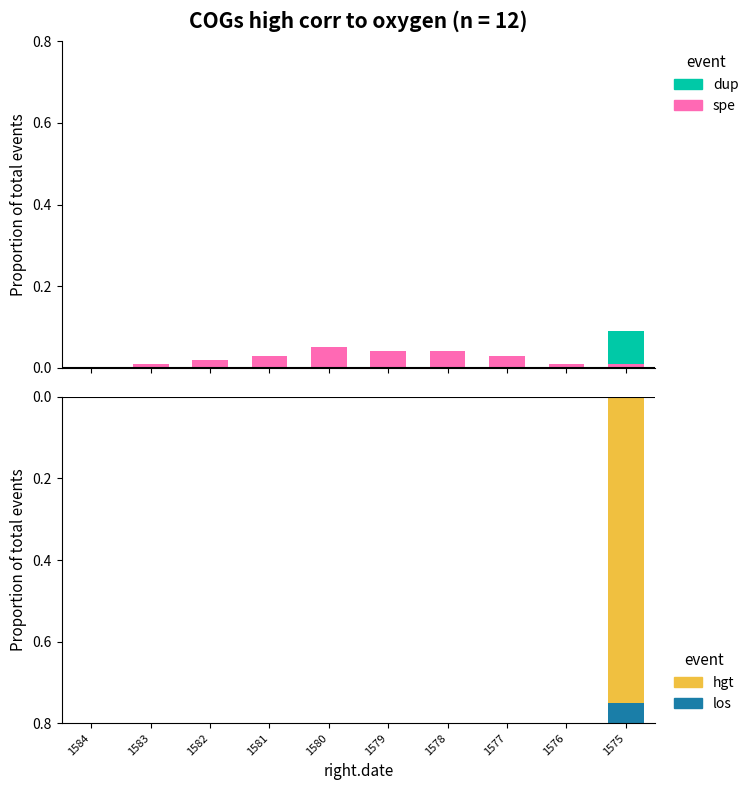

Rank the series at 1577 from lowest to highest value.

dup, hgt, los, spe